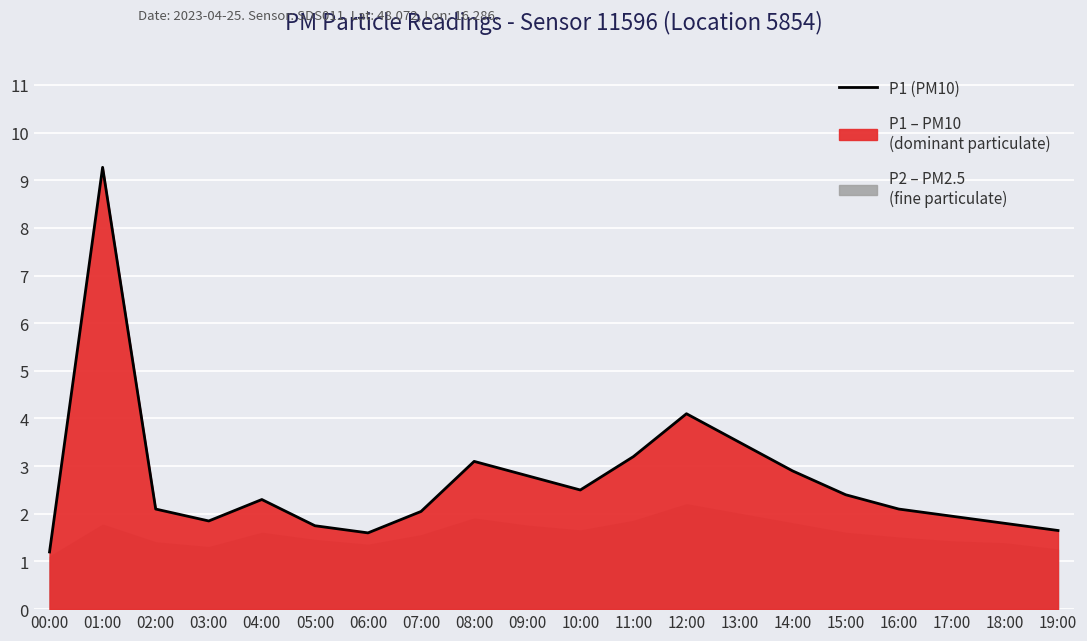

At which label does P1 (PM10) reach its peak?

01:00